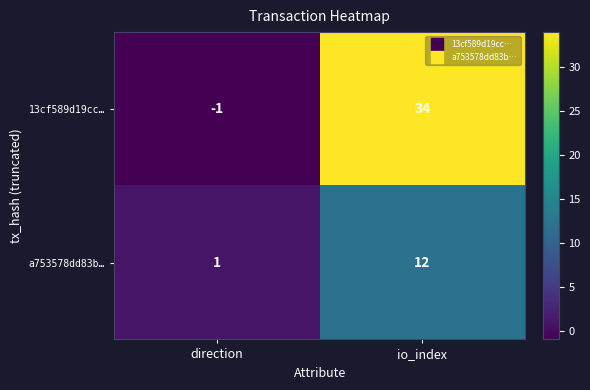

Reading right to left, list all the values displayed in this chart.

13cf589d19cc…: 34	-1
a753578dd83b…: 12	1